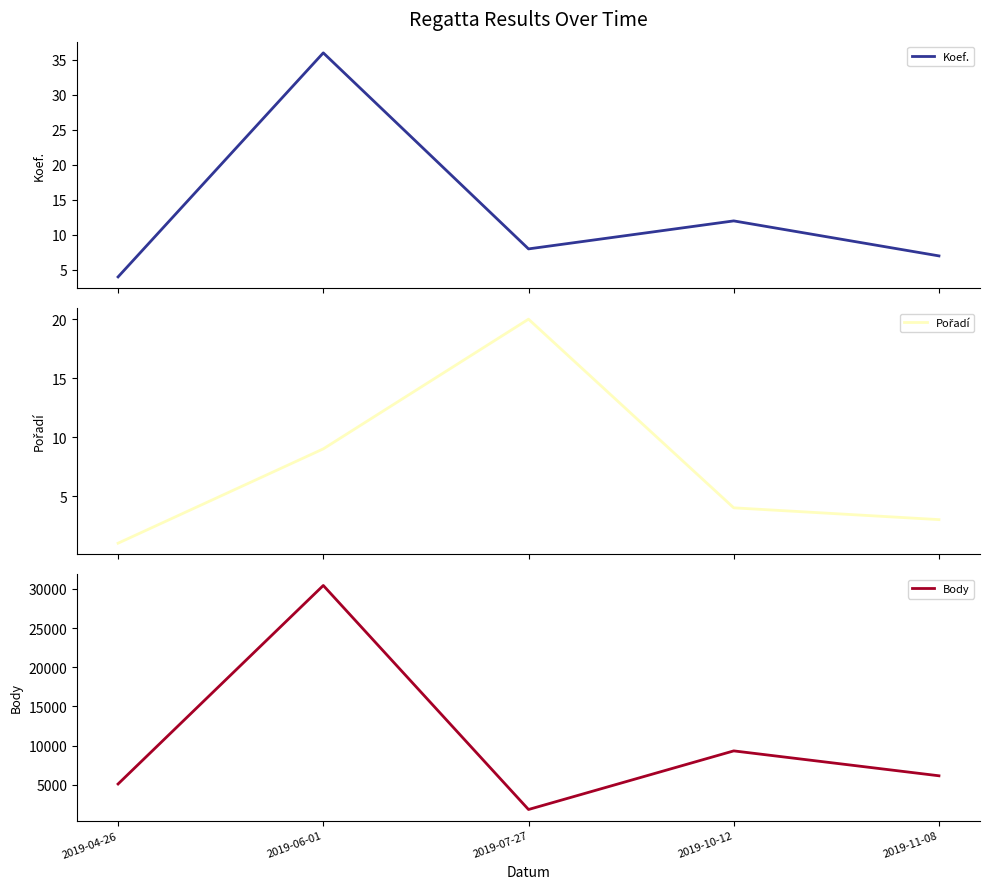

Rank the series at 2019-06-01 from highest to lowest value.

Body, Koef., Pořadí